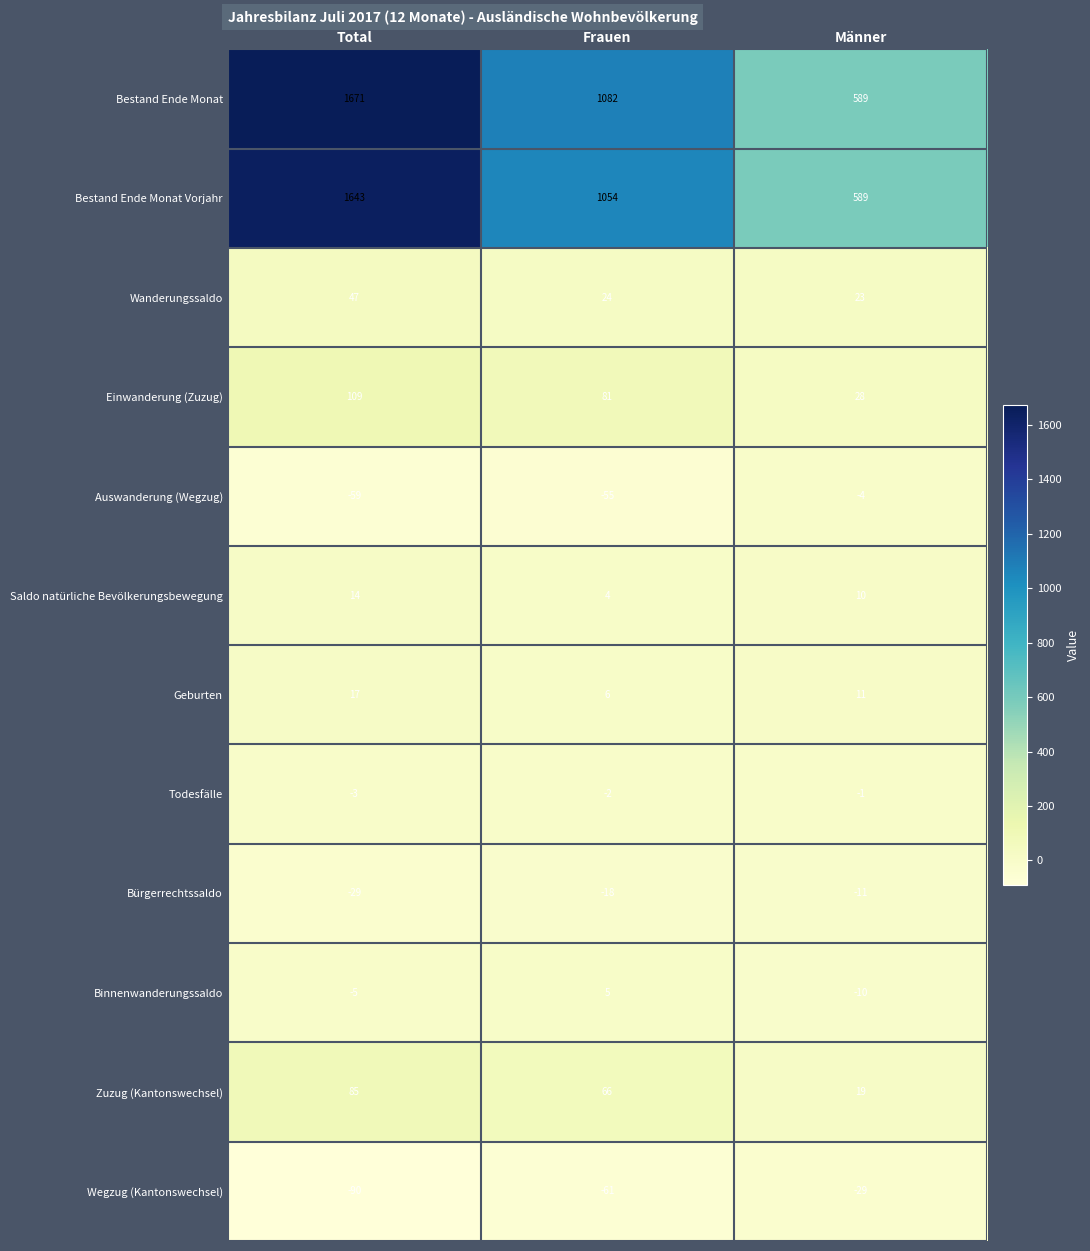

What is the maximum value for Binnenwanderungssaldo?

5